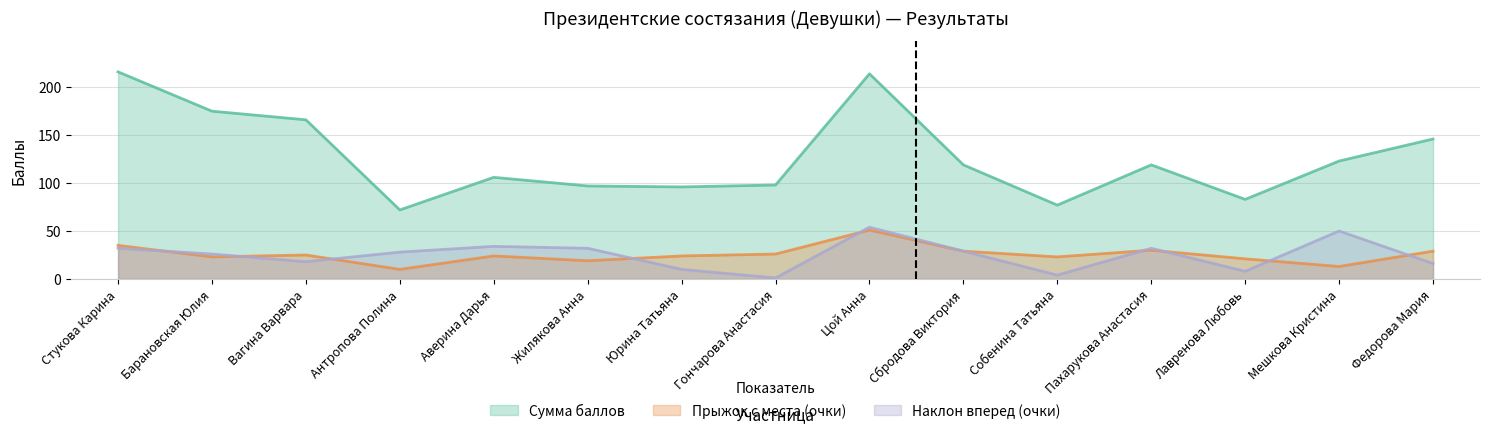

How many series are shown in this chart?

3